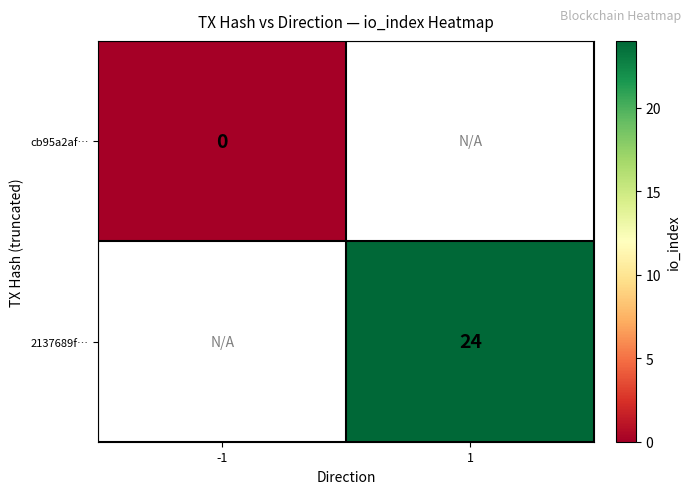

True or false: 2137689f… has a value of 40 at 1.

False